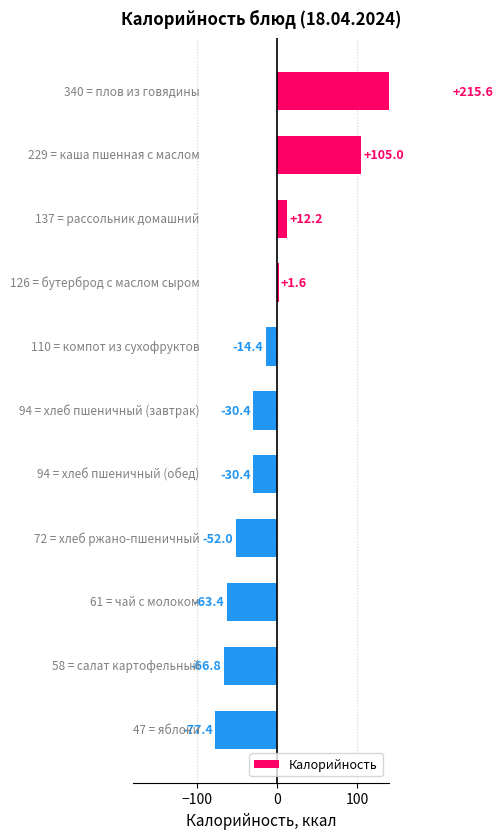

How many negative values are there?

7